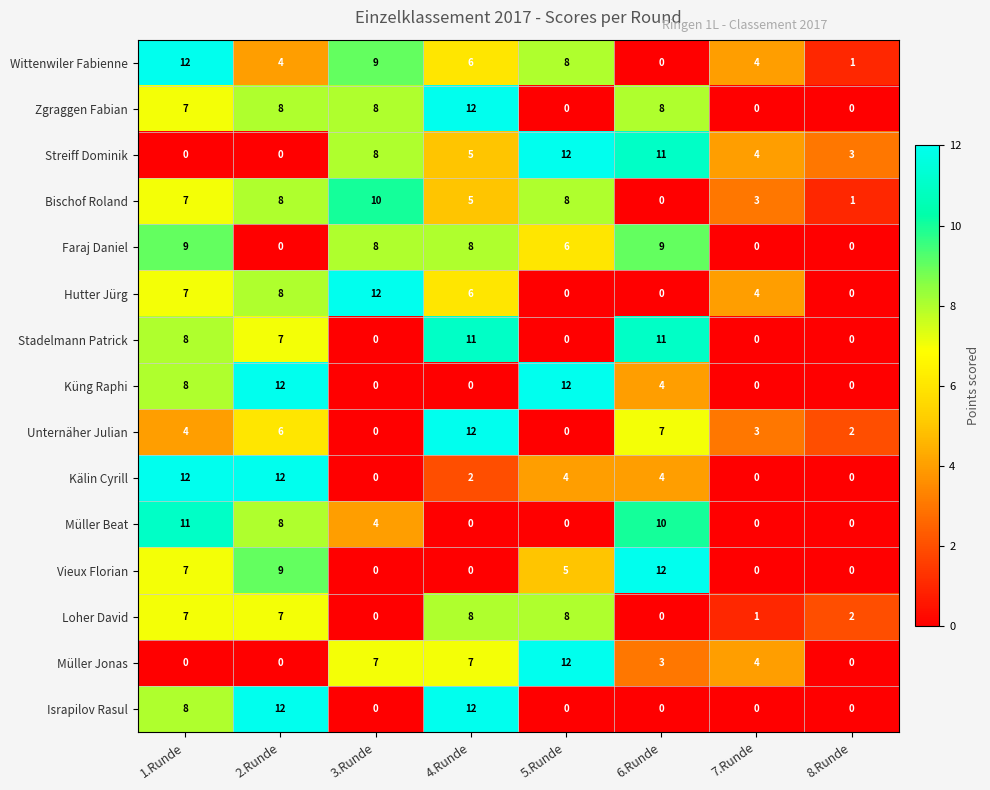

What is the total value across all series at 1.Runde?

107